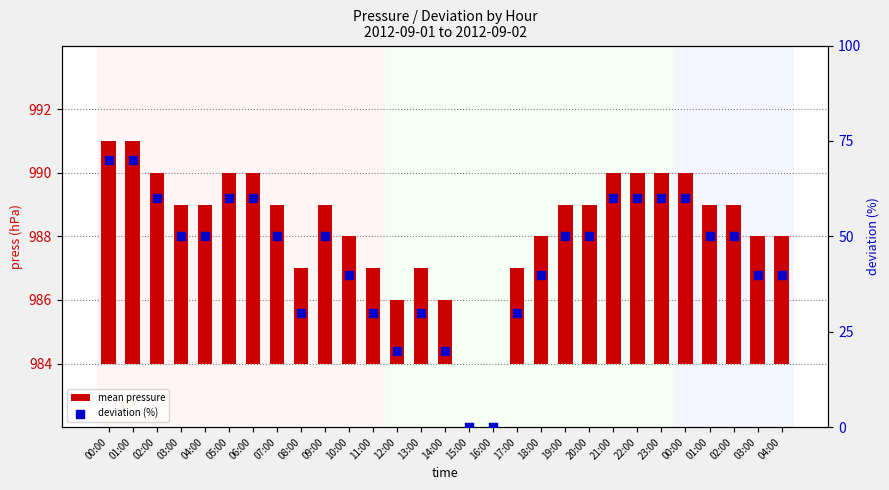

At which category is the sum across all series the highest?

00:00